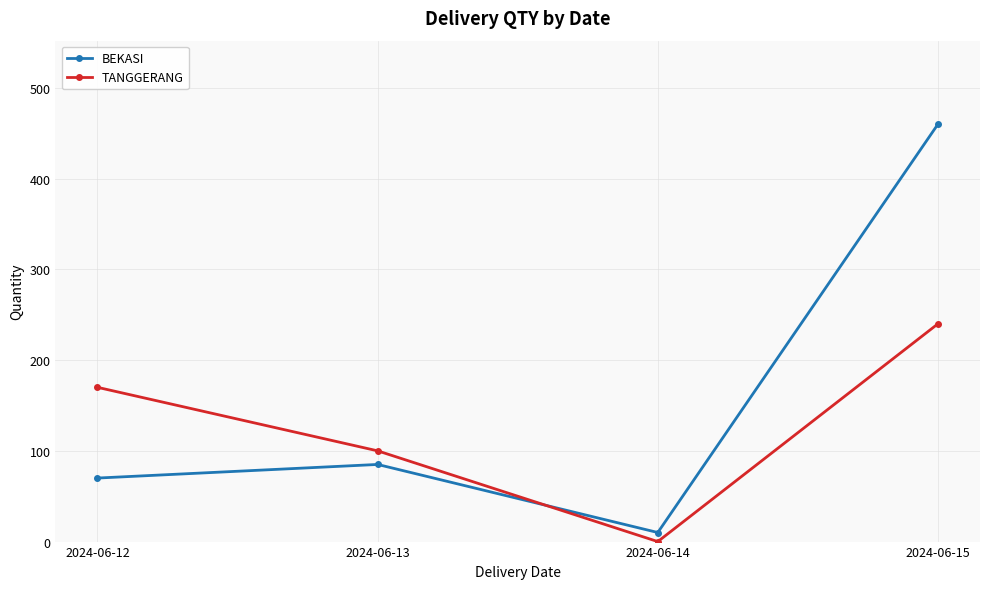

Is the value of TANGGERANG at 2024-06-15 greater than the value of BEKASI at 2024-06-14?

Yes